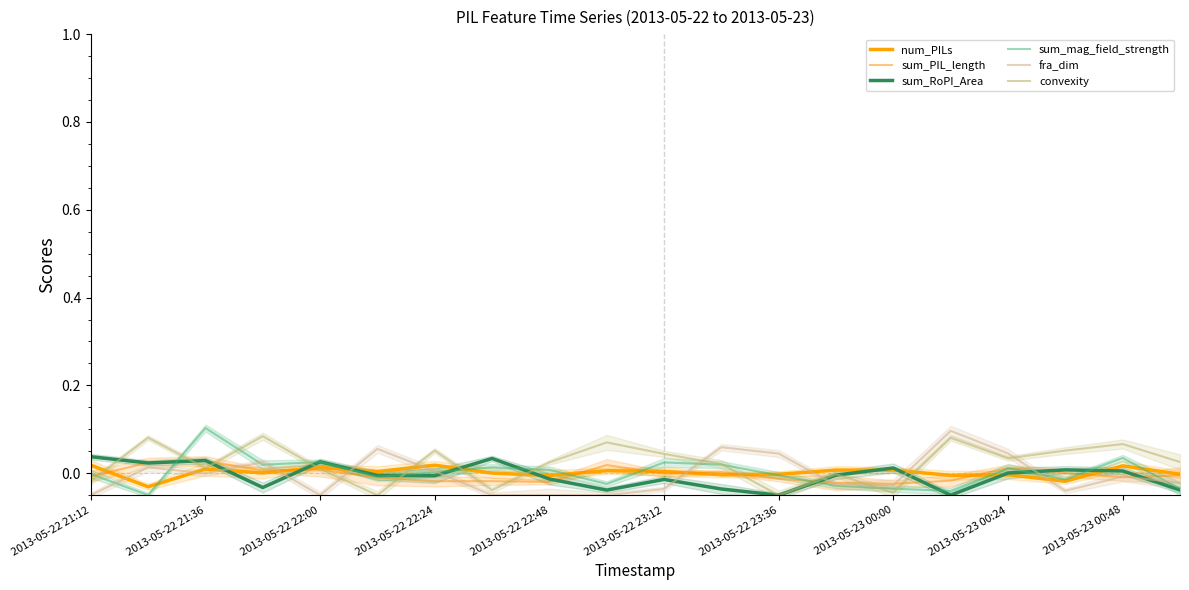

What is the greatest value displayed?

0.1